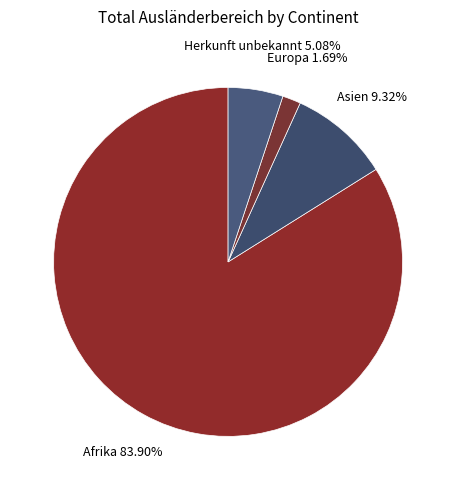

To the nearest percent, what percentage of the pie is Herkunft unbekannt?

5%